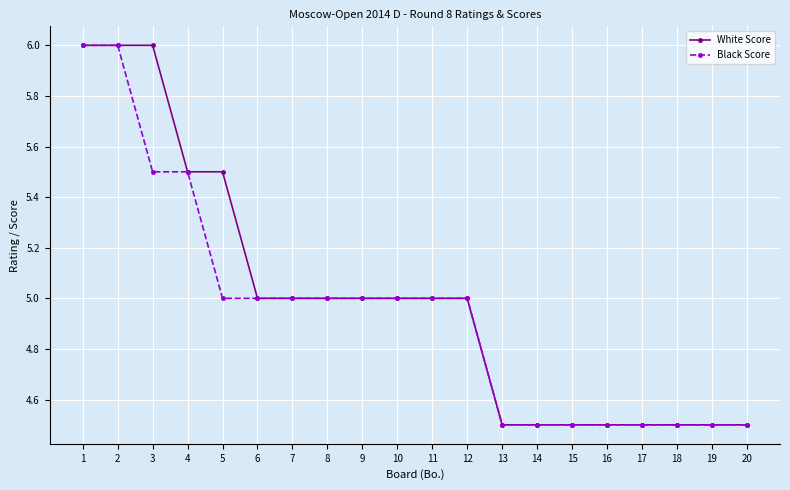

What is the value of the Black Score point at the 7th from the left?

5.0